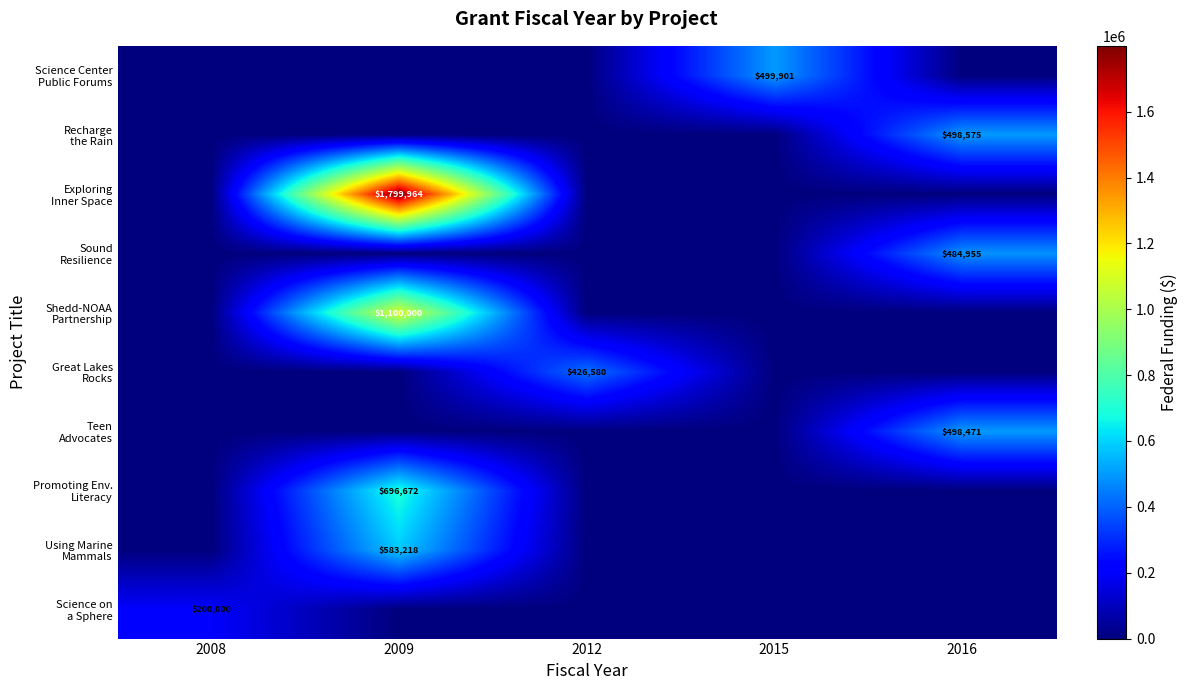

The value of Using Marine Mammals at 2012 is -285242. True or false?

False